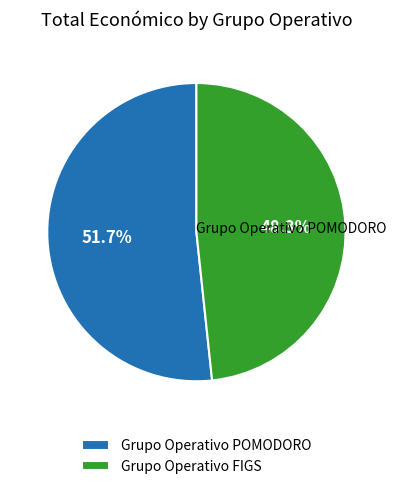

The Grupo Operativo POMODORO slice represents 52% of the pie. True or false?

True